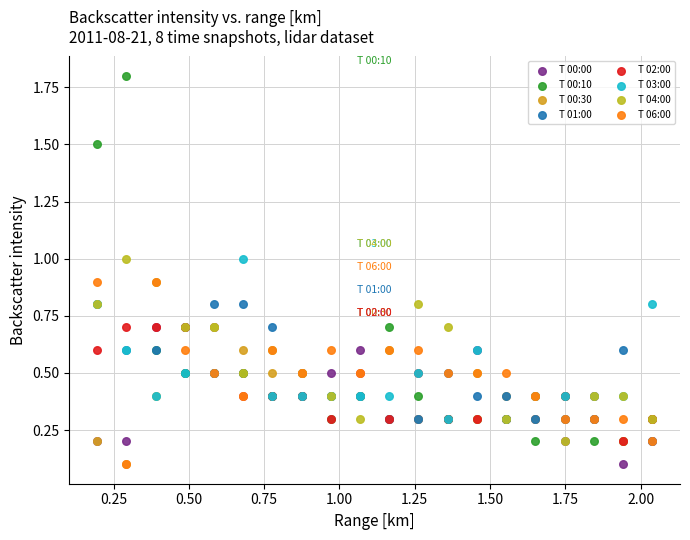

Which series has the widest spread of Y values?

T 00:10